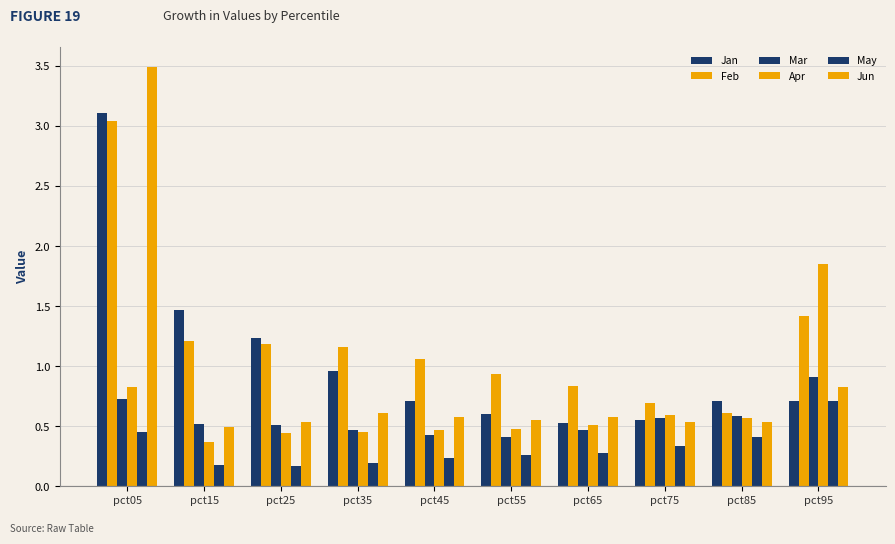

How many distinct data groups are displayed?

6